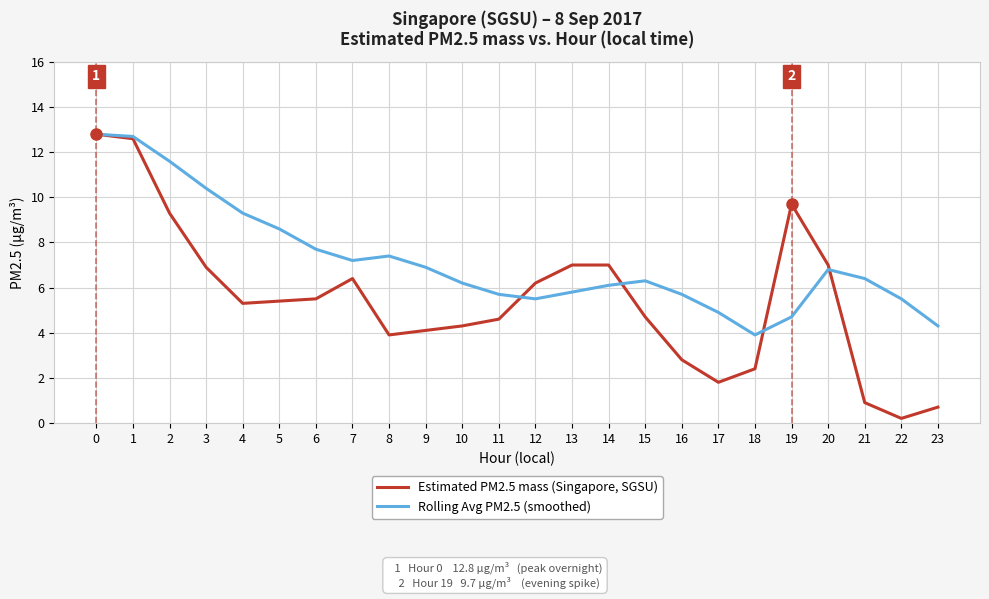

After their last crossing, which series has the higher values: Estimated PM2.5 mass (Singapore, SGSU) or Rolling Avg PM2.5 (smoothed)?

Rolling Avg PM2.5 (smoothed)